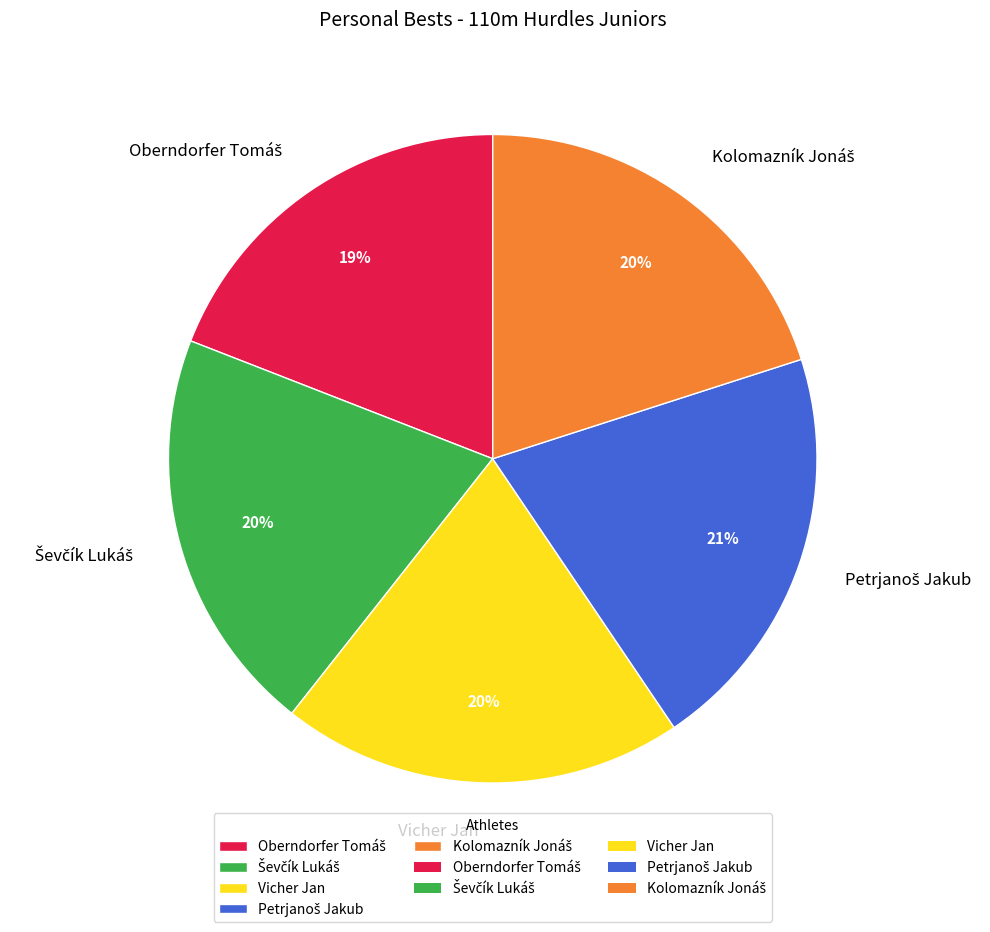

The Vicher Jan slice represents 11% of the pie. True or false?

False